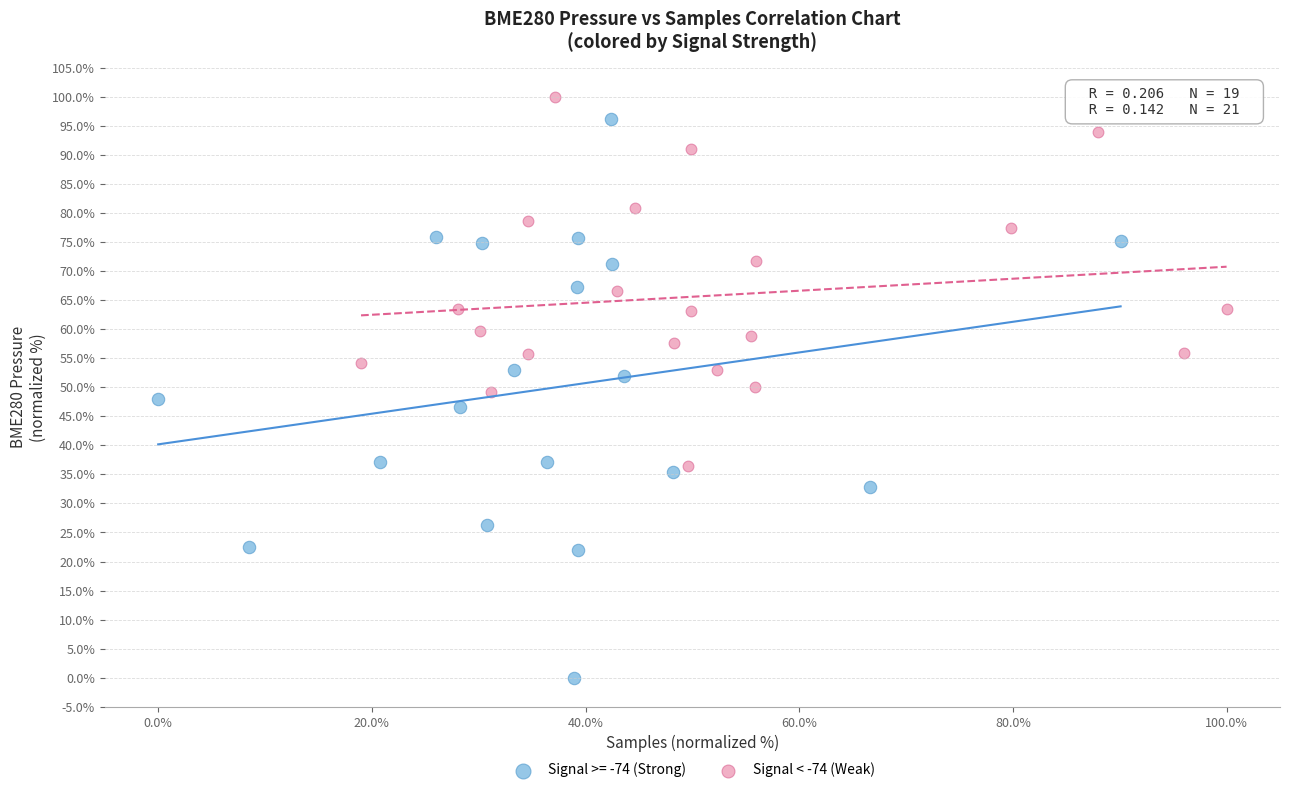

Which series contains the lowest Y value?

Signal >= -74 (Strong)